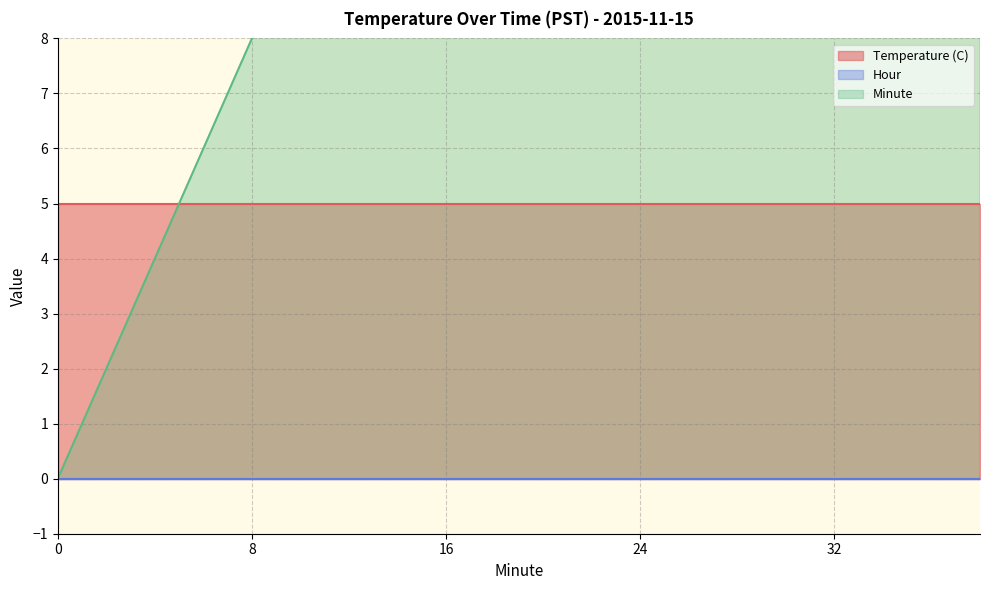

The value of Minute at 18 is 9. True or false?

False